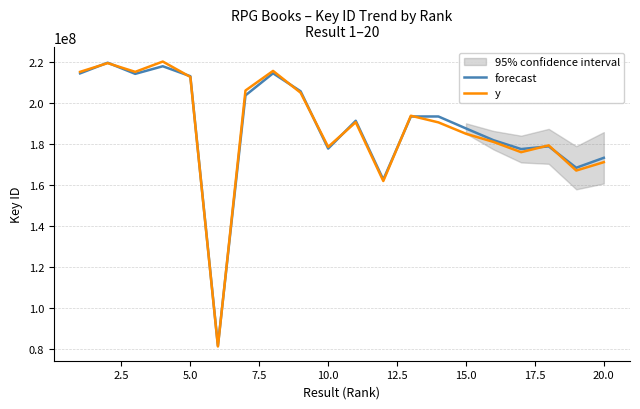

How many interior local peaks does the y series have?

6